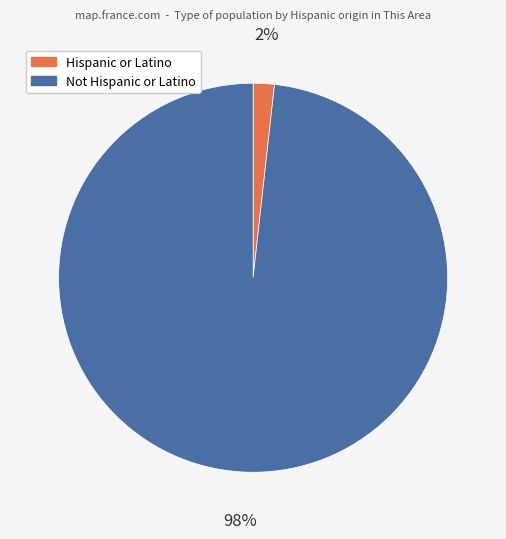

Rank the categories by value from lowest to highest.

Hispanic or Latino, Not Hispanic or Latino